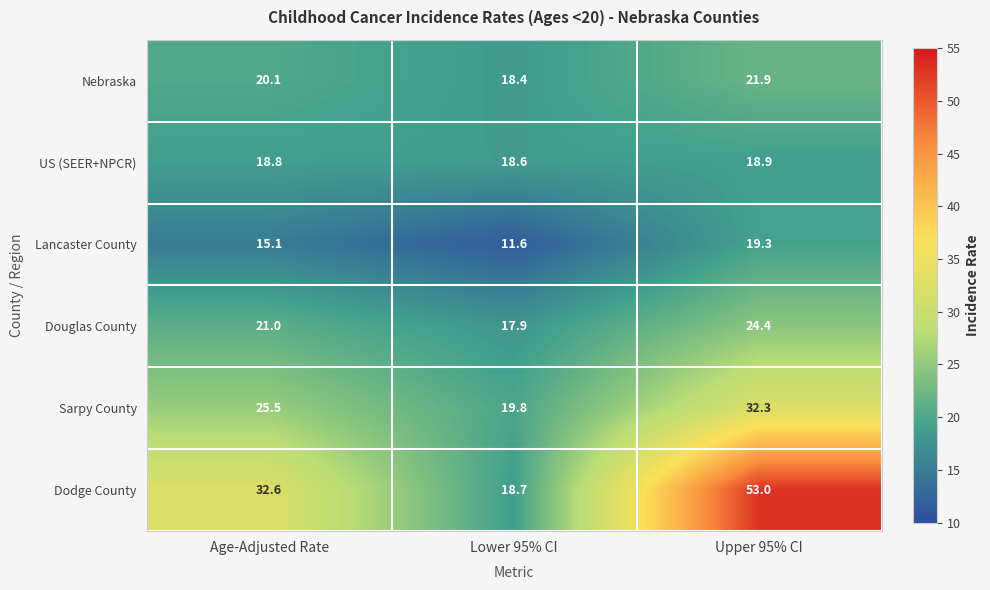

Reading left to right, transcribe all the data shown in this chart.

Nebraska: 20.1	18.4	21.9
US (SEER+NPCR): 18.8	18.6	18.9
Lancaster County: 15.1	11.6	19.3
Douglas County: 21.0	17.9	24.4
Sarpy County: 25.5	19.8	32.3
Dodge County: 32.6	18.7	53.0